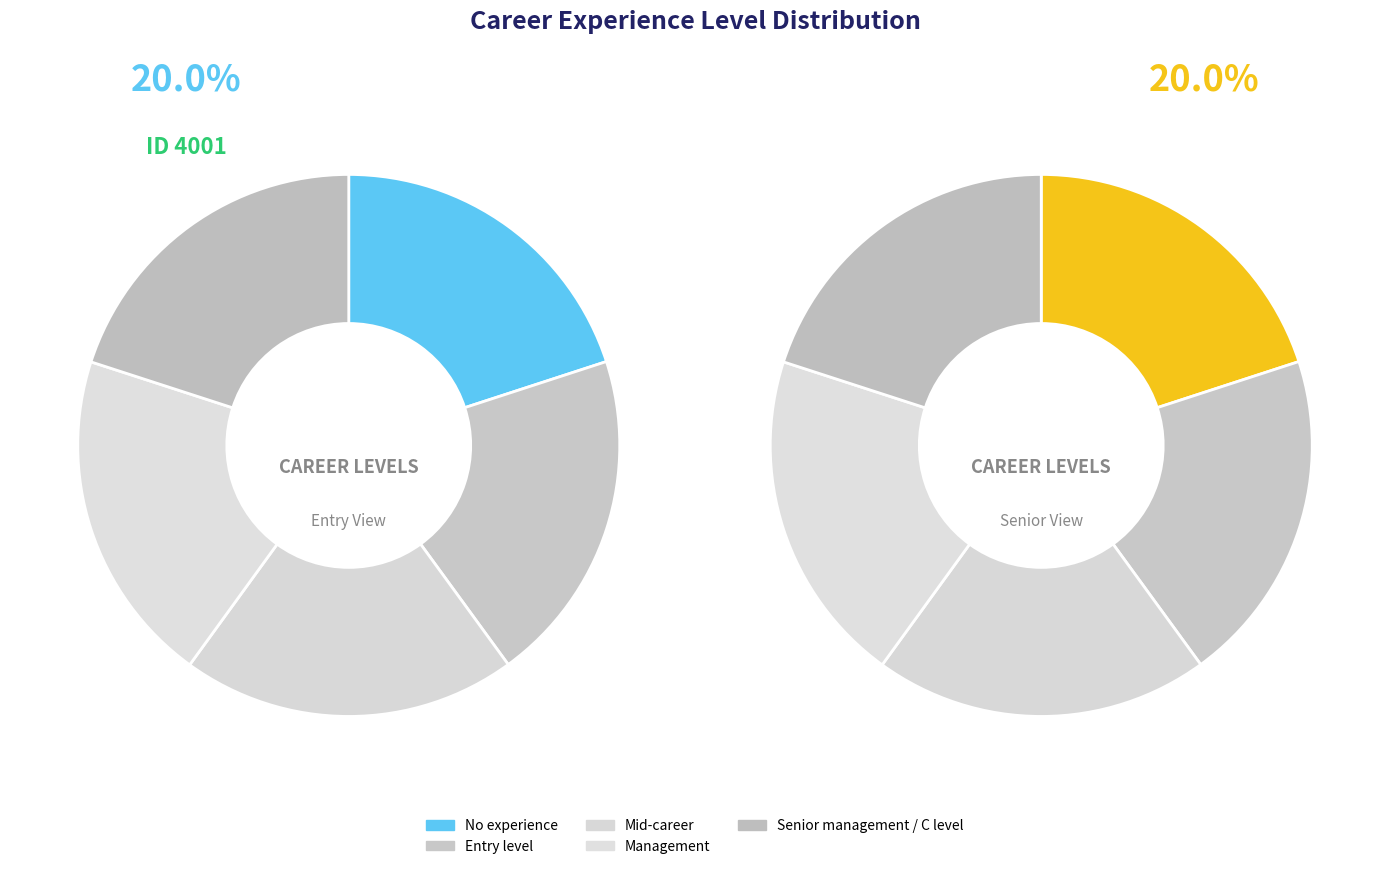

Count the number of slices in the pie.

5